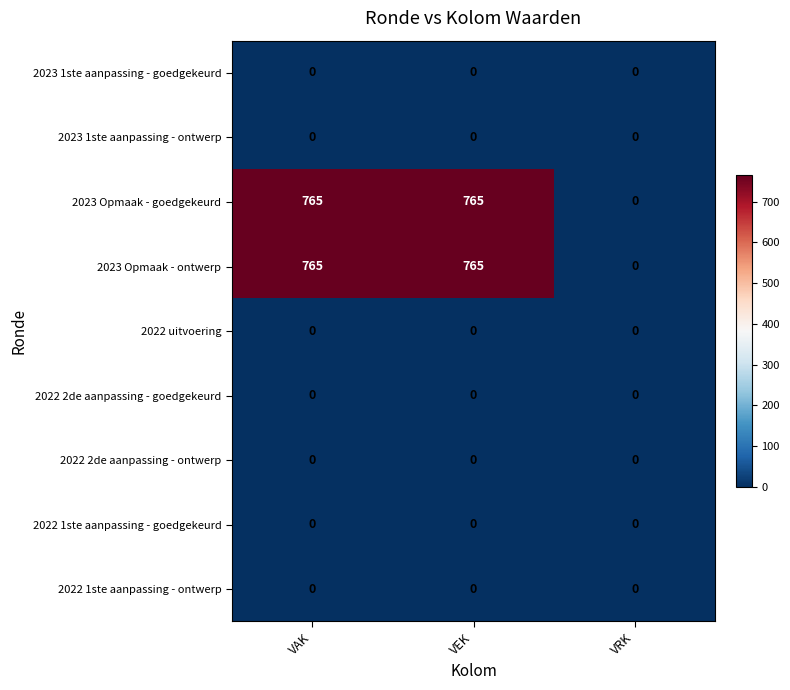

Is the value of 2022 uitvoering at VEK greater than the value of 2023 Opmaak - goedgekeurd at VAK?

No